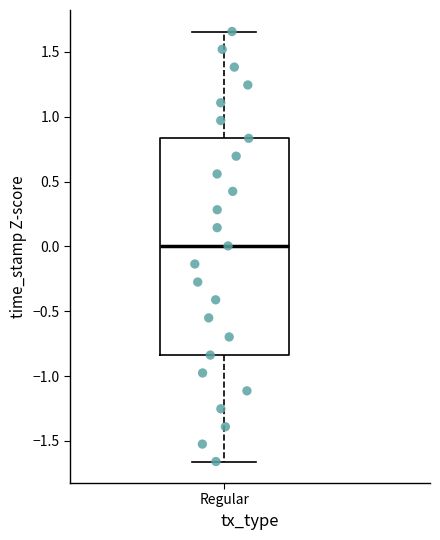

Read this box plot against the y-axis: the position of the median line, the range covered by the box, and the ends of both whiskers. The values are not printed on the chart, so give them approximately, as read against the axis.

median 0.00, box -0.85 to 0.85, whiskers -1.65 to 1.65